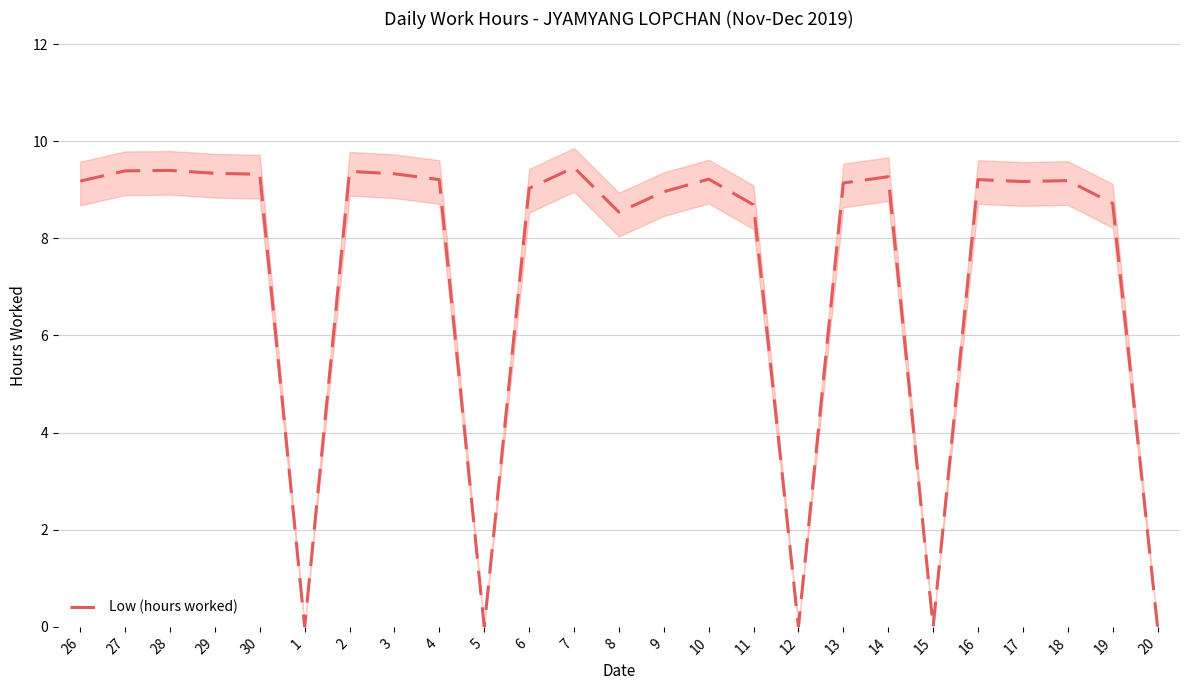

Which has a higher value, 11 or 19?

19